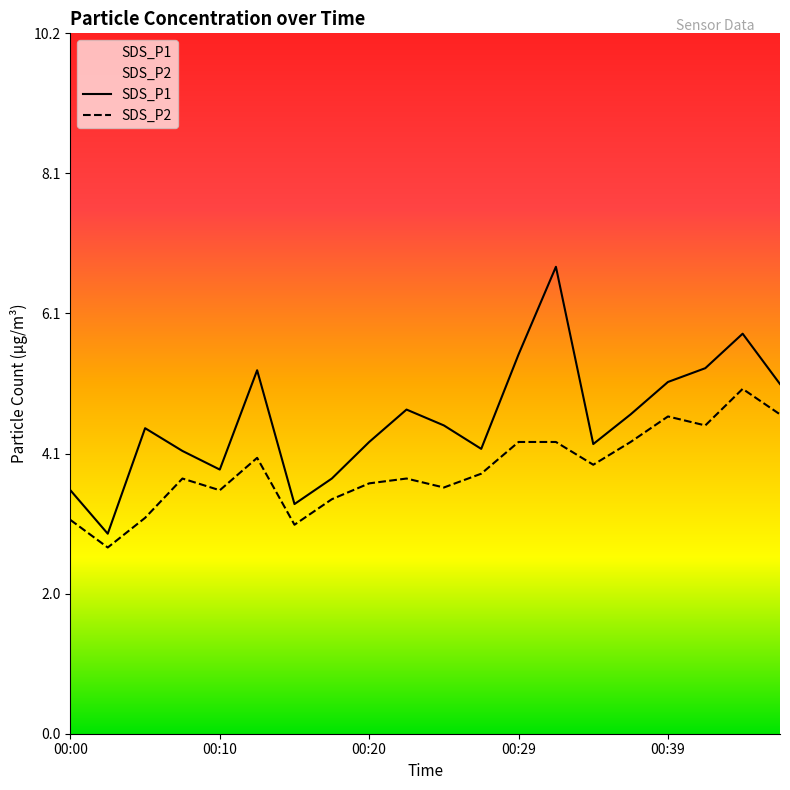

Where is the first local minimum for SDS_P1?

00:02